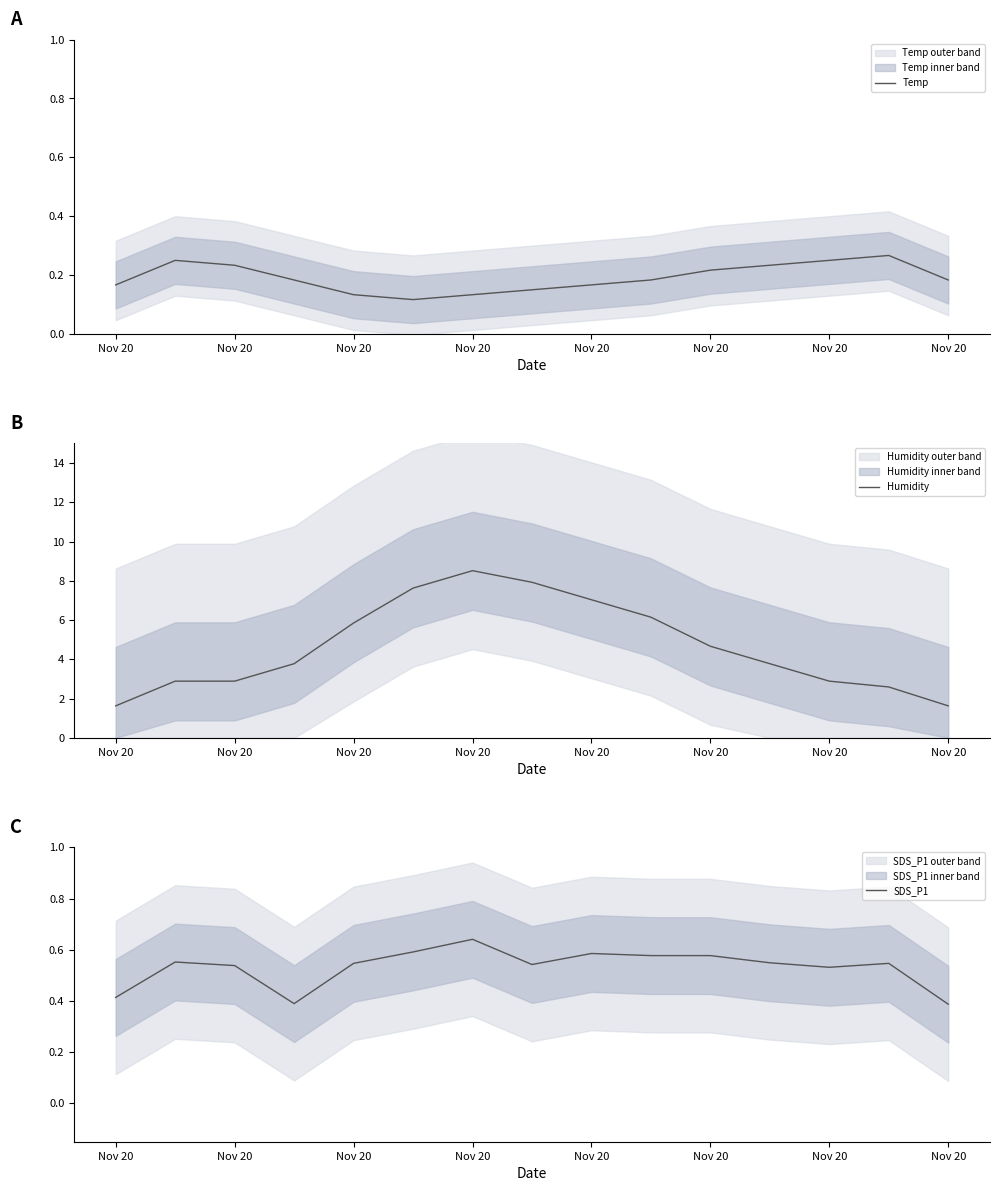

At which label does SDS_P1 reach its peak?

Nov 20